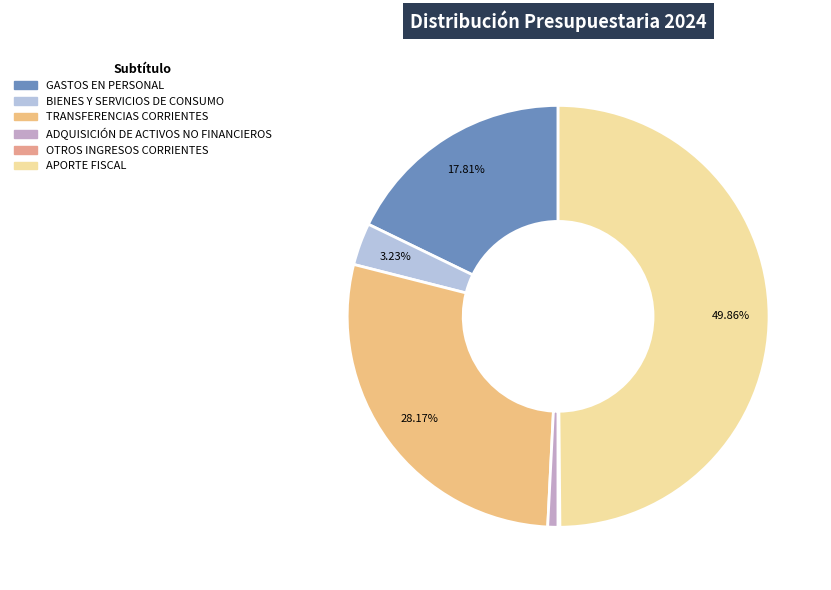

Does any single category account for the majority?

No